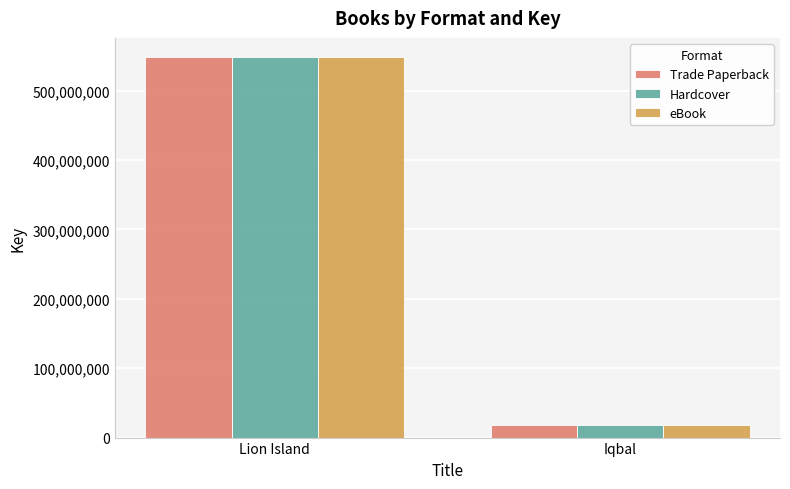

What are all the series names shown in the legend?

Trade Paperback, Hardcover, eBook